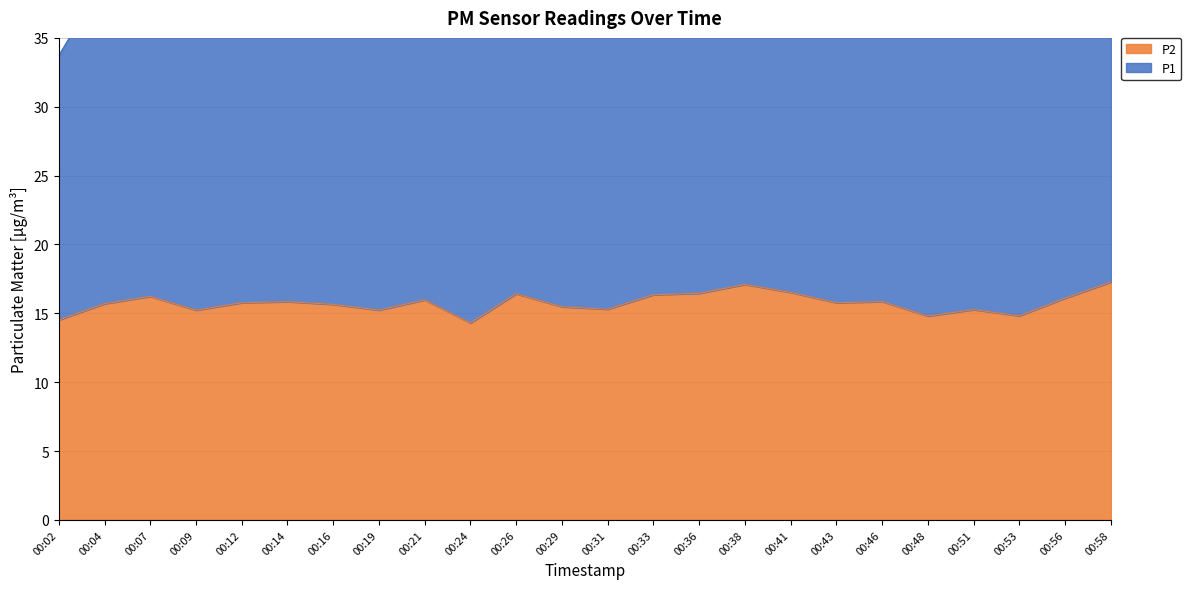

What is the approximate value at 00:14?

15.8